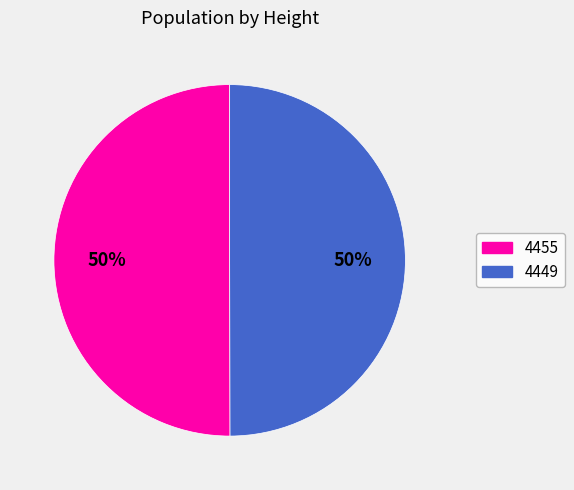

To the nearest percent, what portion does 4455 represent?

50%